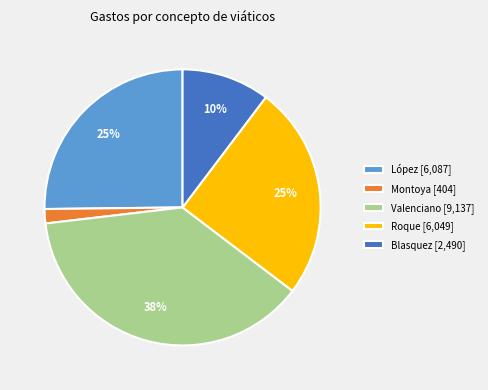

What percentage is the Valenciano [9,137] slice, to the nearest percent?

38%